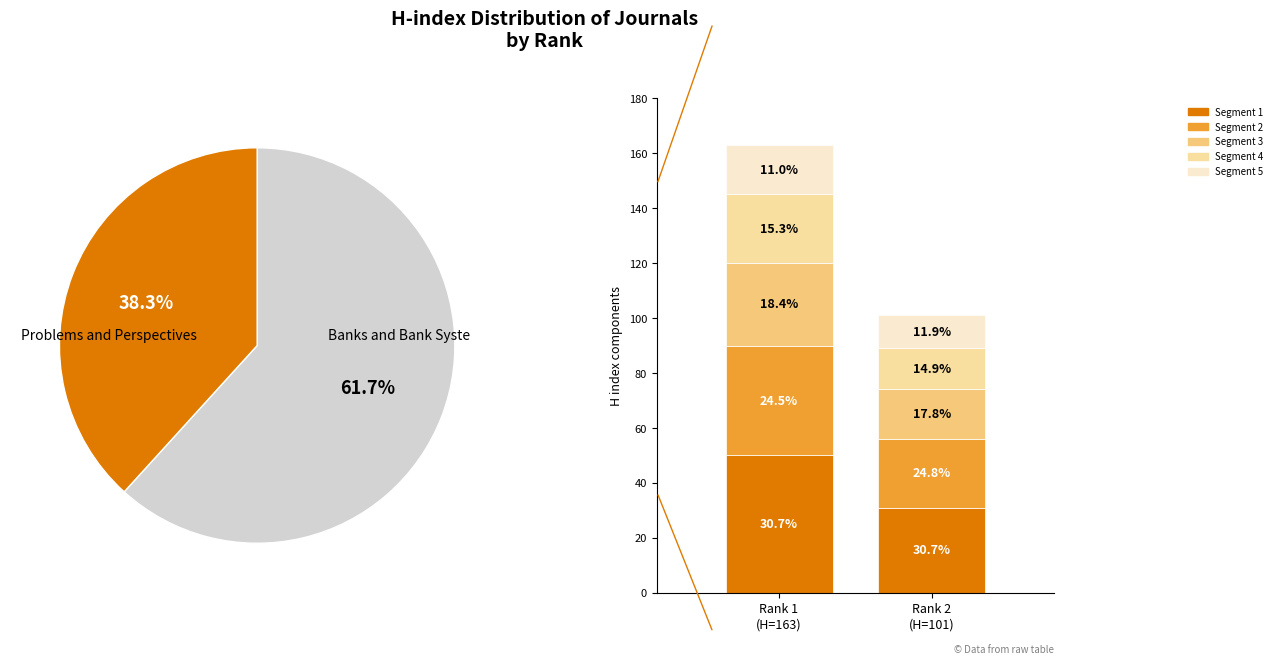

How many slices are in this pie chart?

2